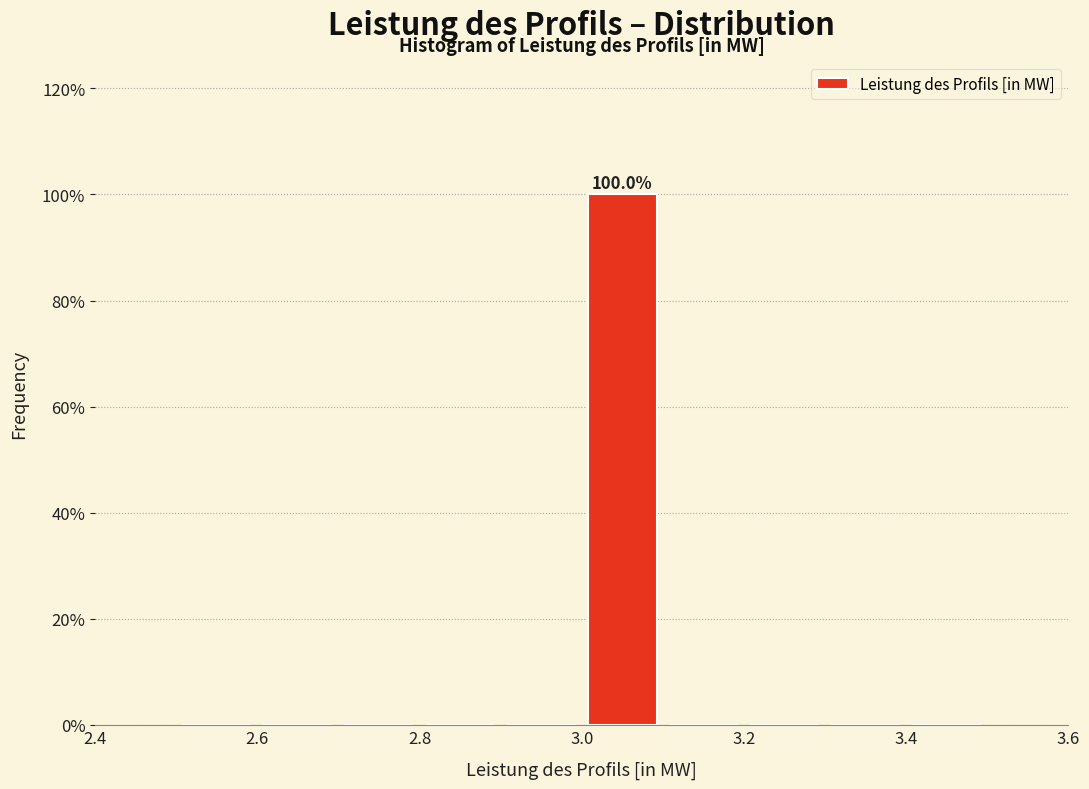

Which range on the x-axis has the tallest bar?

3.0 to 3.1